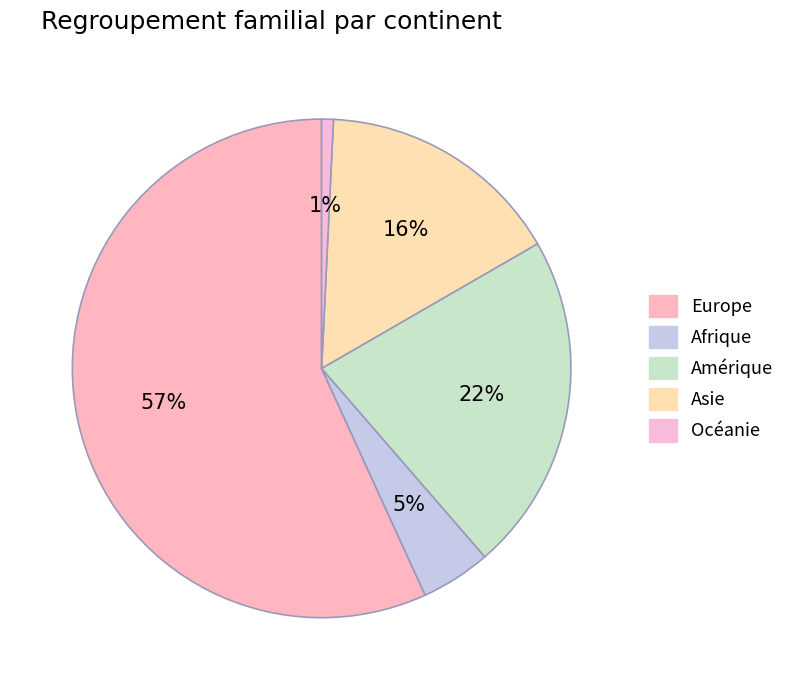

Do Asie and Europe together represent more than half of the pie?

Yes